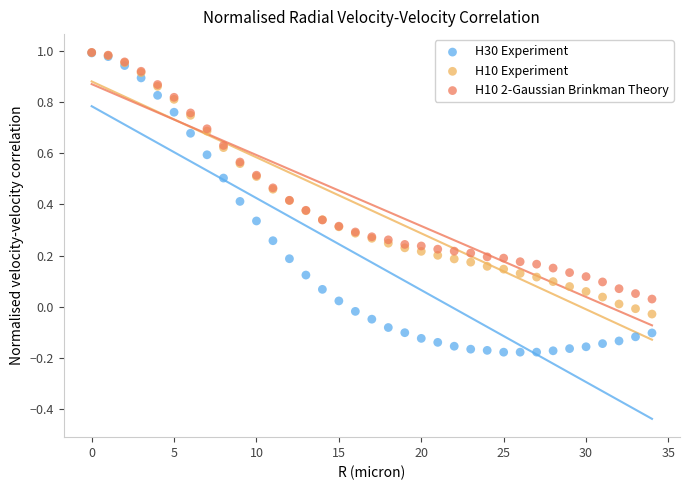

What are all the series names shown in the legend?

H30 Experiment, H10 Experiment, H10 2-Gaussian Brinkman Theory